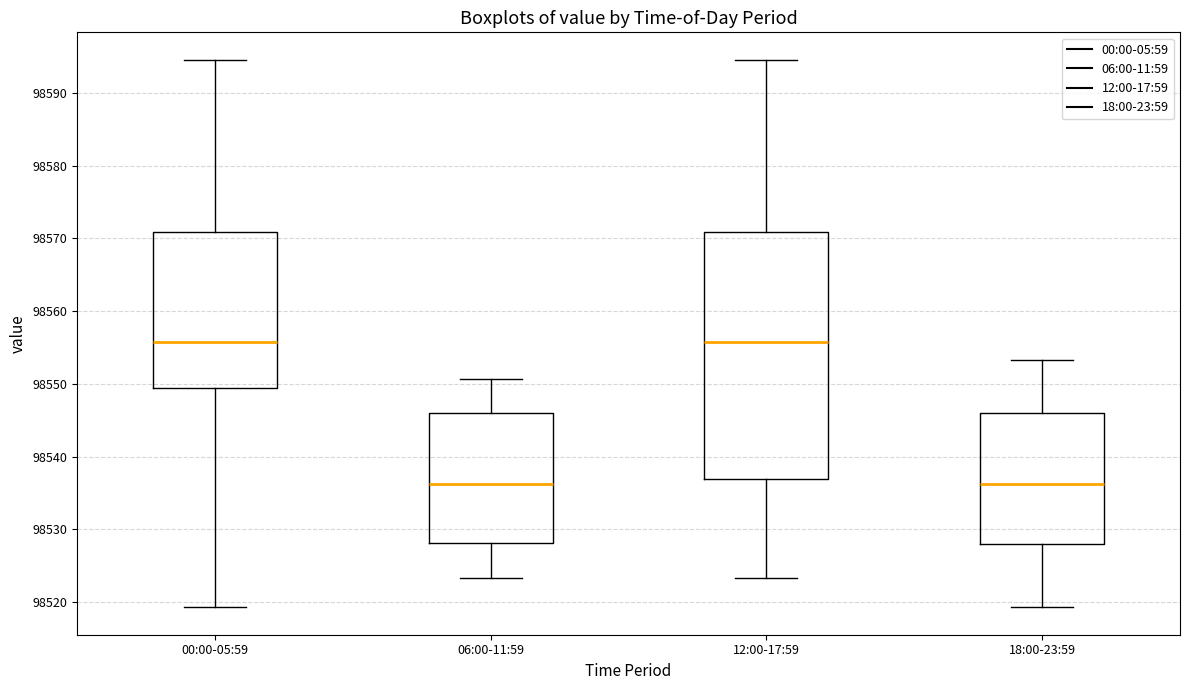

Where does the lower whisker of the box for 06:00-11:59 end on the y-axis? The values are not printed on the chart, so give them approximately, as read against the axis.

98523